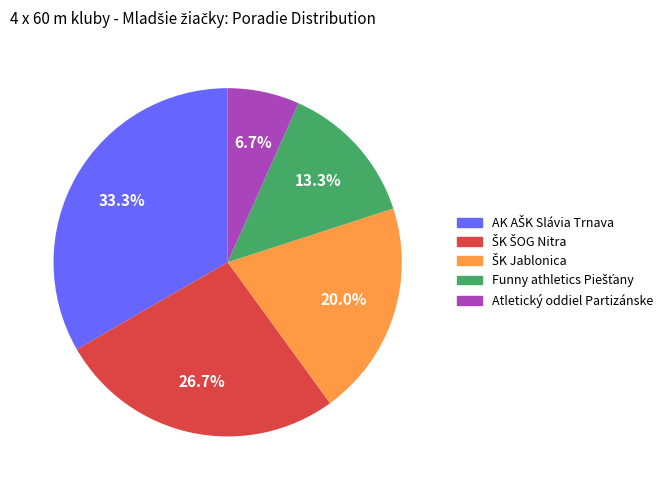

How much of the chart is everything except Atletický oddiel Partizánske?

93.3%